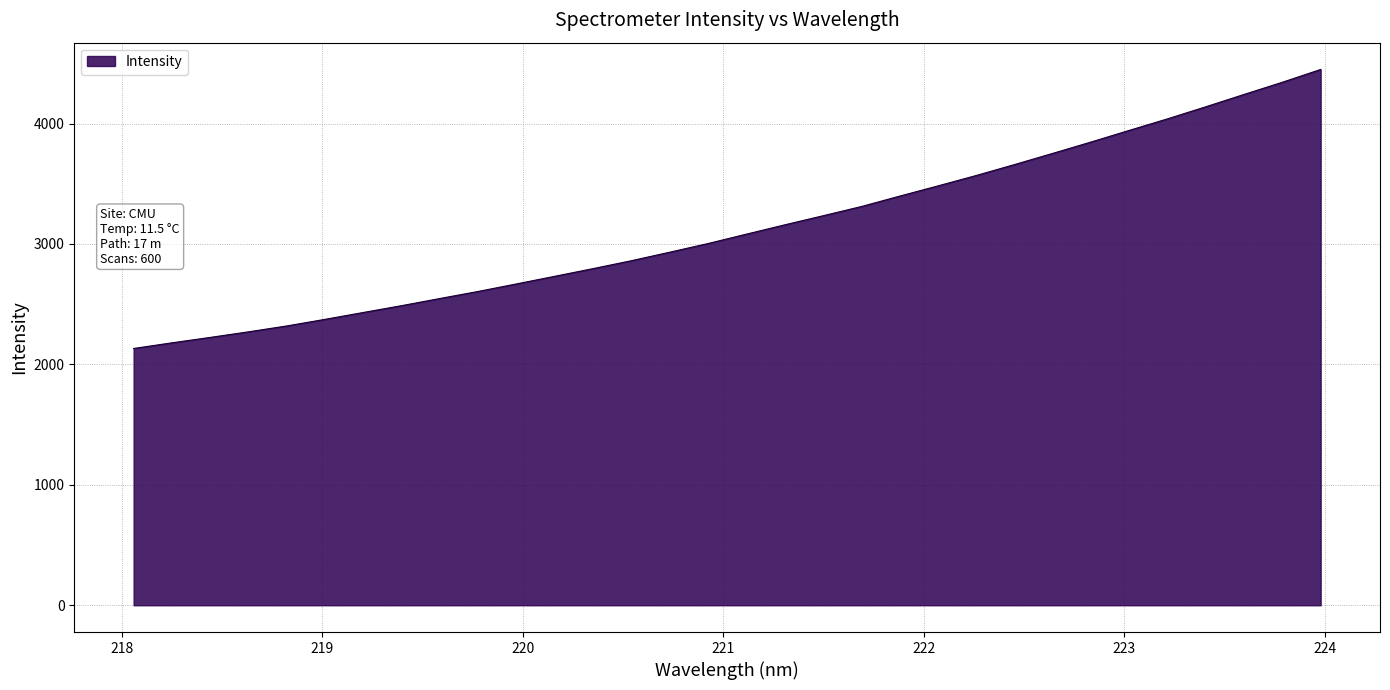

What is the difference between the maximum and minimum values?

2317.1